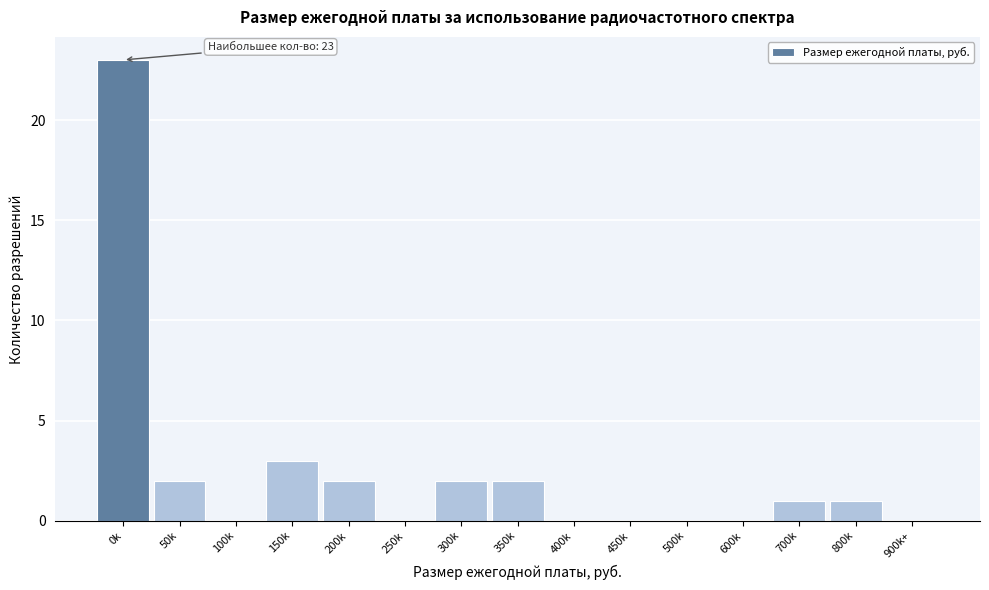

Reading left to right, list all the values displayed in this chart.

0k=23	50k=2	100k=0	150k=3	200k=2	250k=0	300k=2	350k=2	400k=0	450k=0	500k=0	600k=0	700k=1	800k=1	900k+=0